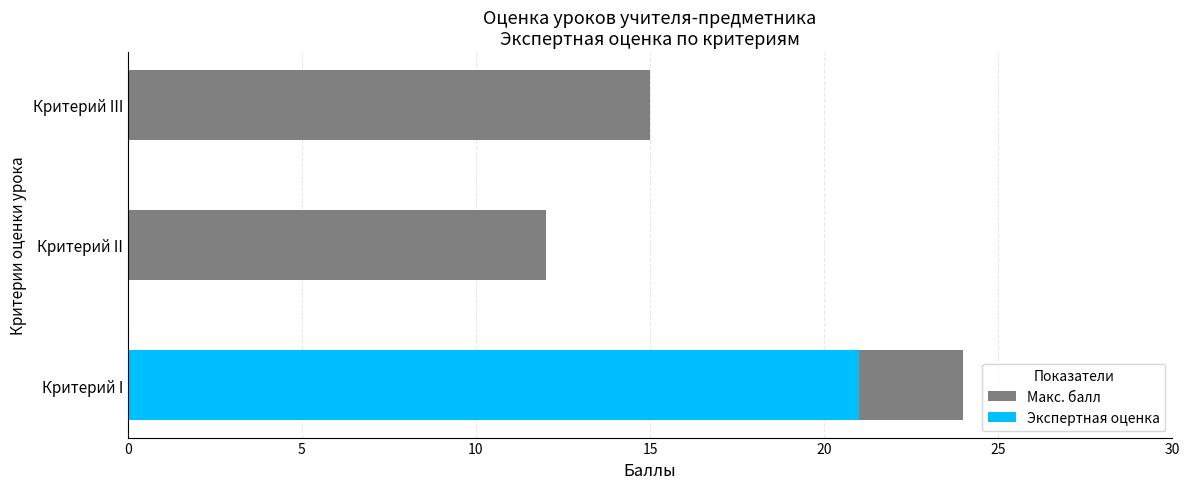

What are all the series names shown in the legend?

Макс. балл, Экспертная оценка